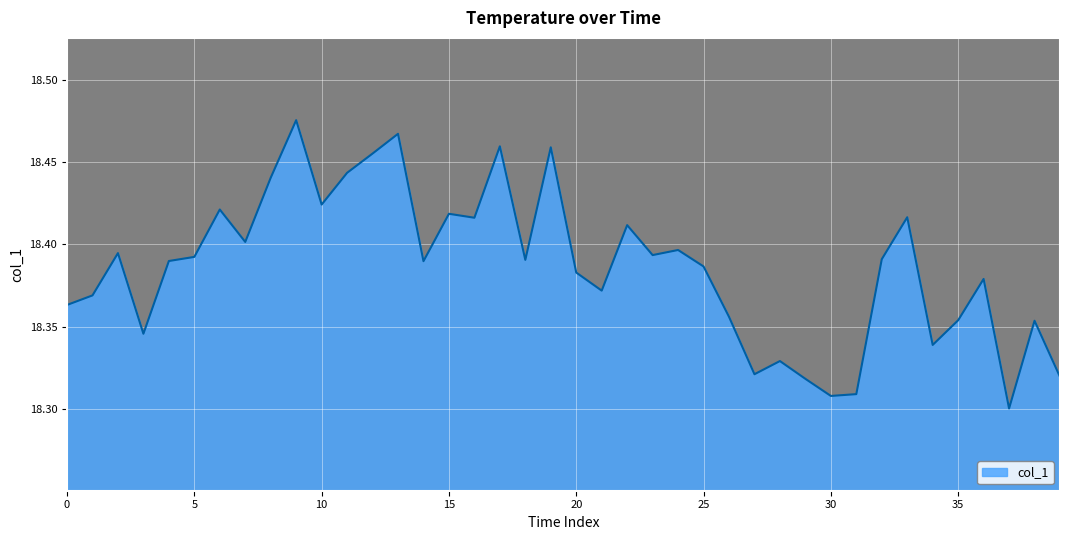

Is this an area chart (filled region under the line)?

Yes